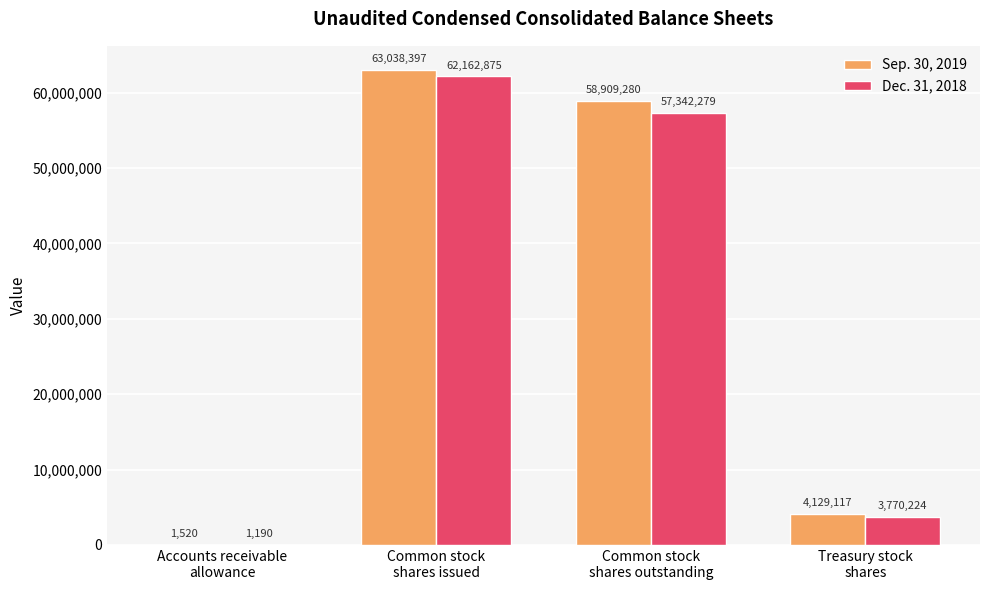

Between Accounts receivable
allowance and Treasury stock
shares, which series saw the biggest shift?

Sep. 30, 2019